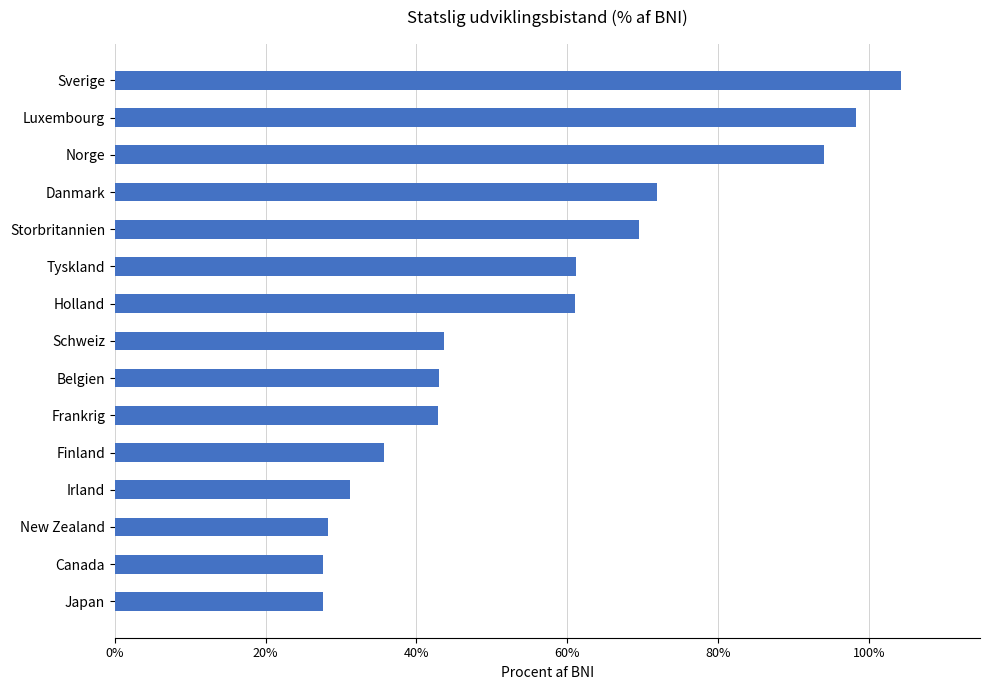

Are the bars horizontal?

Yes